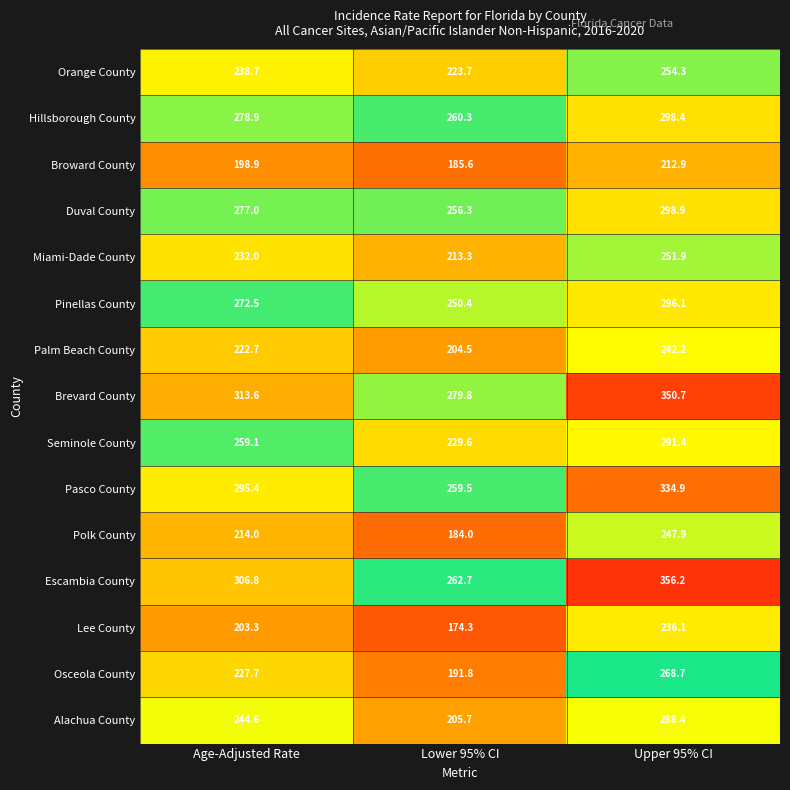

Read the Seminole County value at Upper 95% CI.

291.4